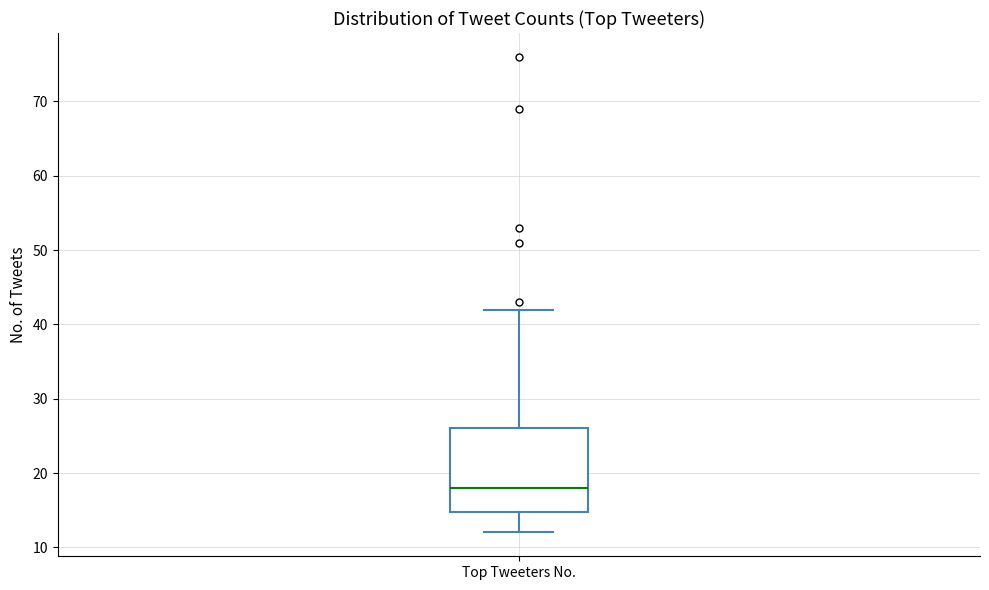

Read this box plot against the y-axis: the position of the median line, the range covered by the box, and the ends of both whiskers. The values are not printed on the chart, so give them approximately, as read against the axis.

median 18, box 15 to 26, whiskers 12 to 42